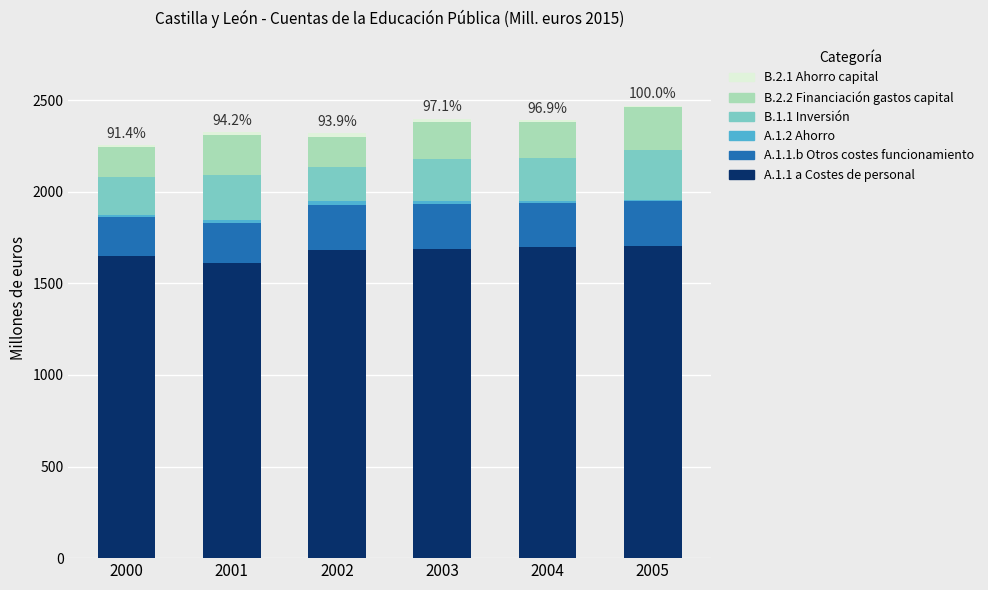

Are the bars horizontal?

No